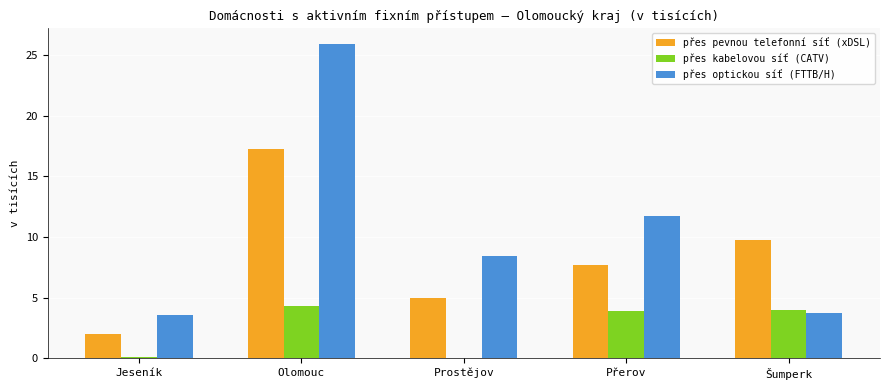

What is the sum of the přes kabelovou síť (CATV) values at Olomouc and Šumperk?

8.3